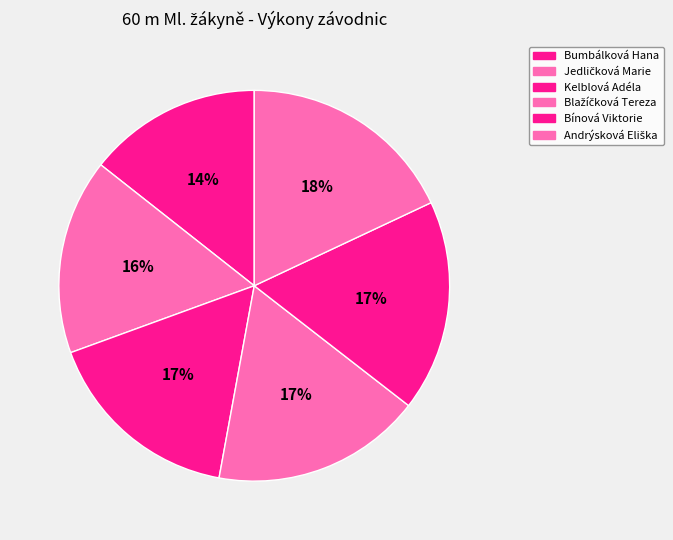

How many segments does this pie chart have?

6